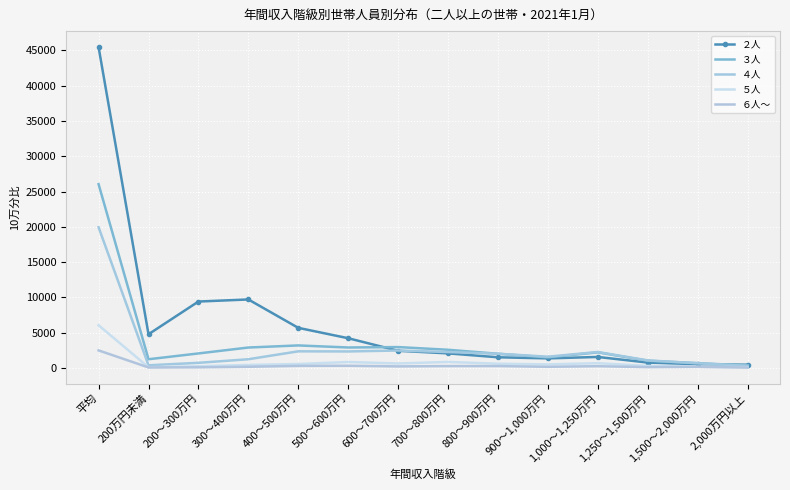

Where is ４人 nearest to the value 10119?

600～700万円